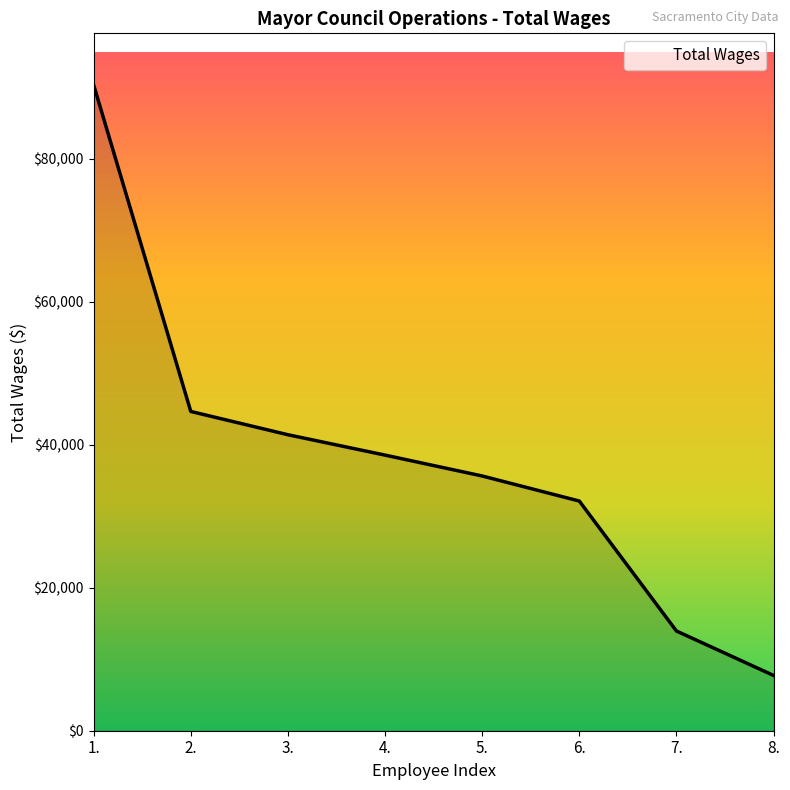

Count the number of categories in the chart.

8